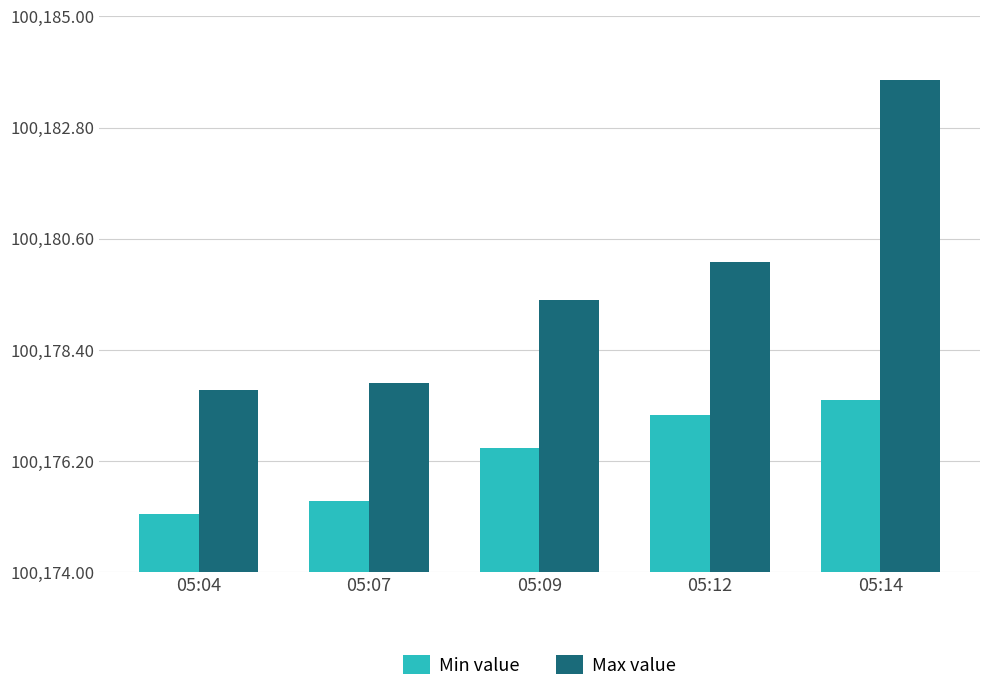

How many data points does each series have?

5